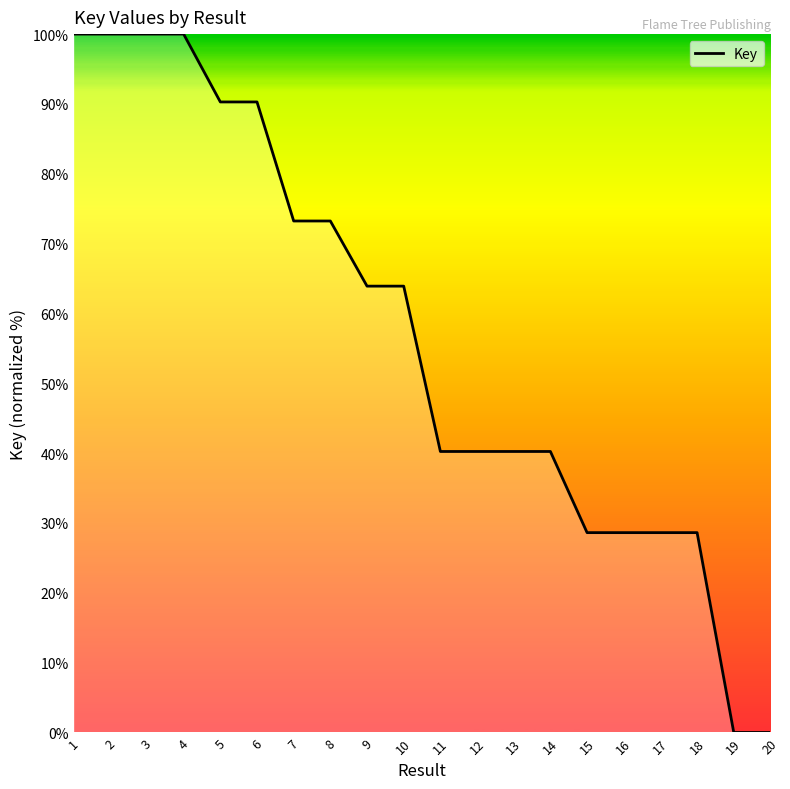

What is the ratio of the value at 8 to the value at 1?

0.7